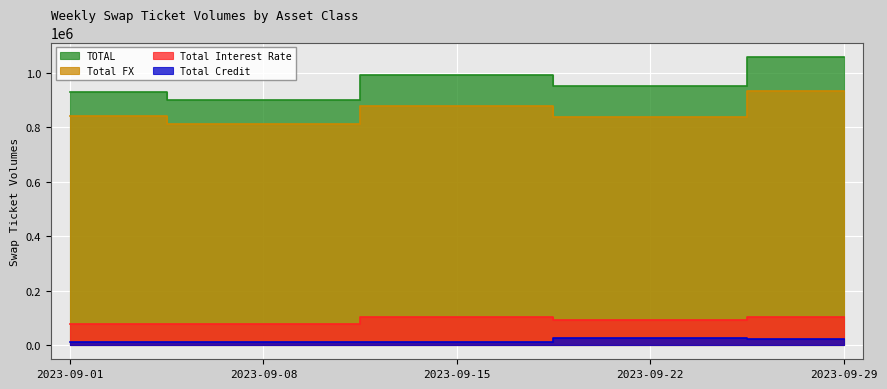

Reading left to right, transcribe all the data shown in this chart.

Total Interest Rate: 2023-09-01=76215	2023-09-08=78414	2023-09-15=104390	2023-09-22=91005	2023-09-29=101408
Total Credit: 2023-09-01=10352	2023-09-08=10020	2023-09-15=11499	2023-09-22=24492	2023-09-29=22660
Total FX: 2023-09-01=842070	2023-09-08=812273	2023-09-15=877562	2023-09-22=837300	2023-09-29=935378
TOTAL: 2023-09-01=928636	2023-09-08=900707	2023-09-15=993450	2023-09-22=952797	2023-09-29=1059445